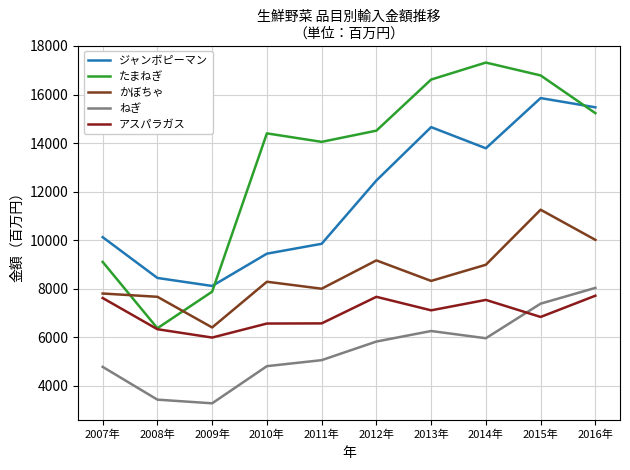

Reading left to right, transcribe all the data shown in this chart.

ジャンボピーマン: 10122	8441	8111	9442	9849	12457	14656	13784	15853	15472
たまねぎ: 9103	6369	7877	14399	14049	14510	16616	17316	16786	15231
かぼちゃ: 7800	7665	6401	8285	7998	9165	8319	8985	11253	10011
ねぎ: 4778	3427	3276	4807	5054	5821	6255	5957	7382	8032
アスパラガス: 7615	6329	5985	6563	6569	7664	7107	7537	6834	7709